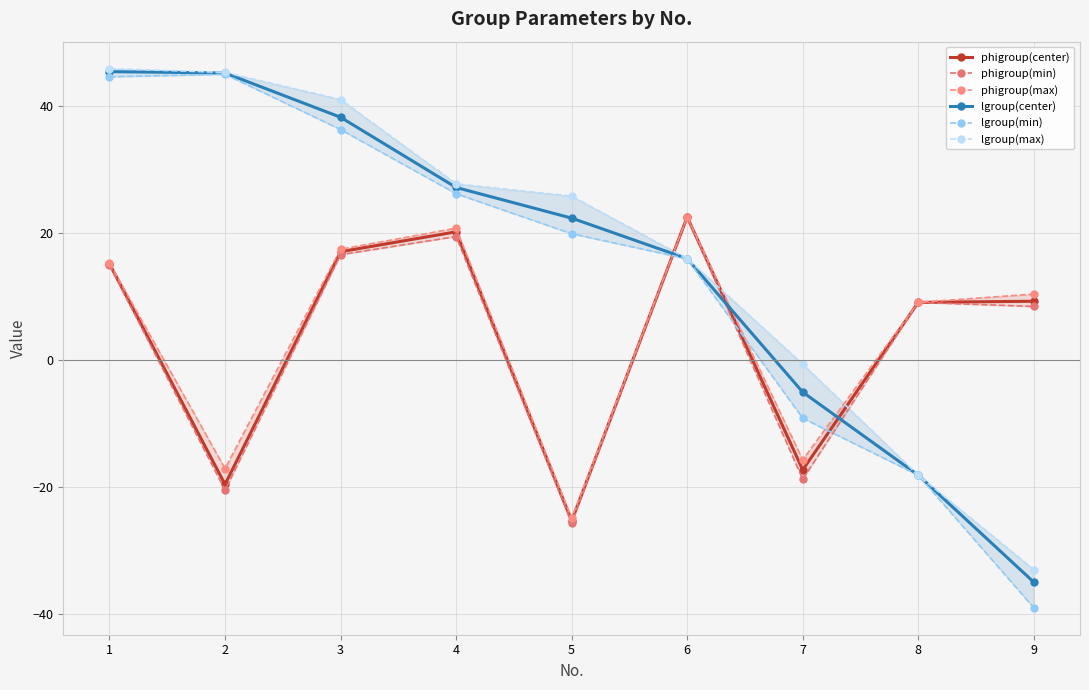

At how many categories does at least one series exceed -25?

9